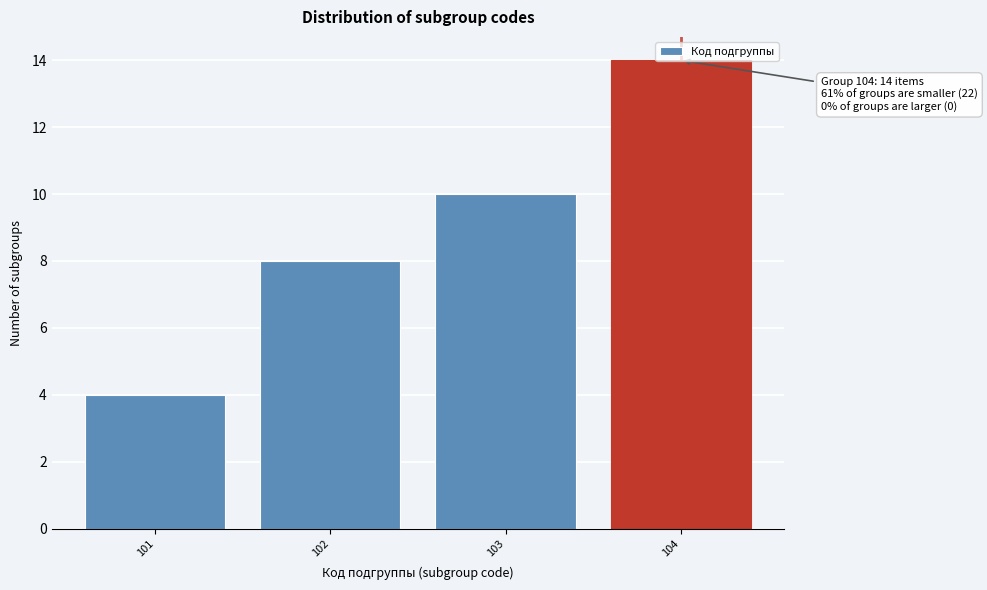

What is the value of the 3rd bar from the left?

10